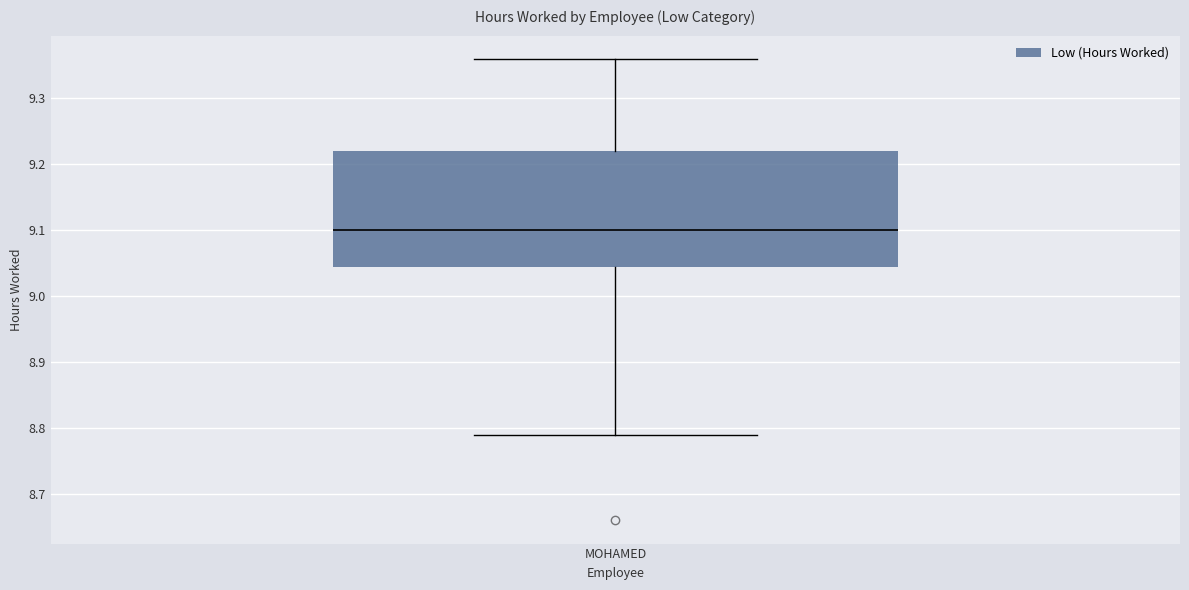

Transcribe this box plot: give where the median line is, the range the box spans, and where the two whiskers end, as read against the y-axis. The values are not printed on the chart, so give them approximately, as read against the axis.

median 9.10, box 9.05 to 9.22, whiskers 8.79 to 9.36